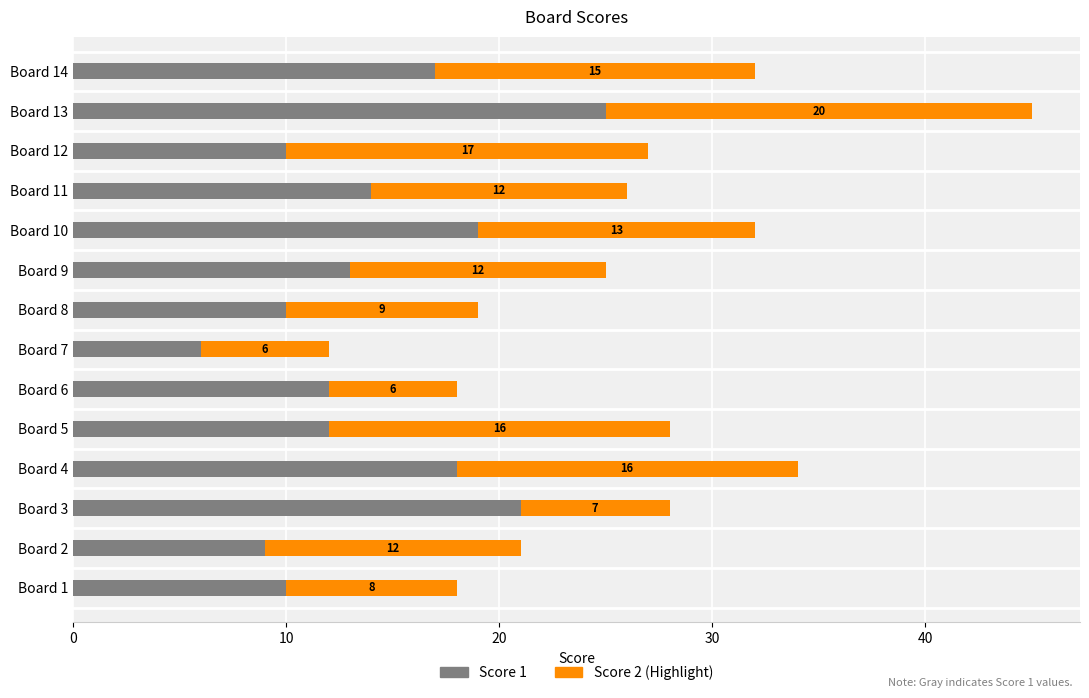

What is the total value across all series at Board 3?

28